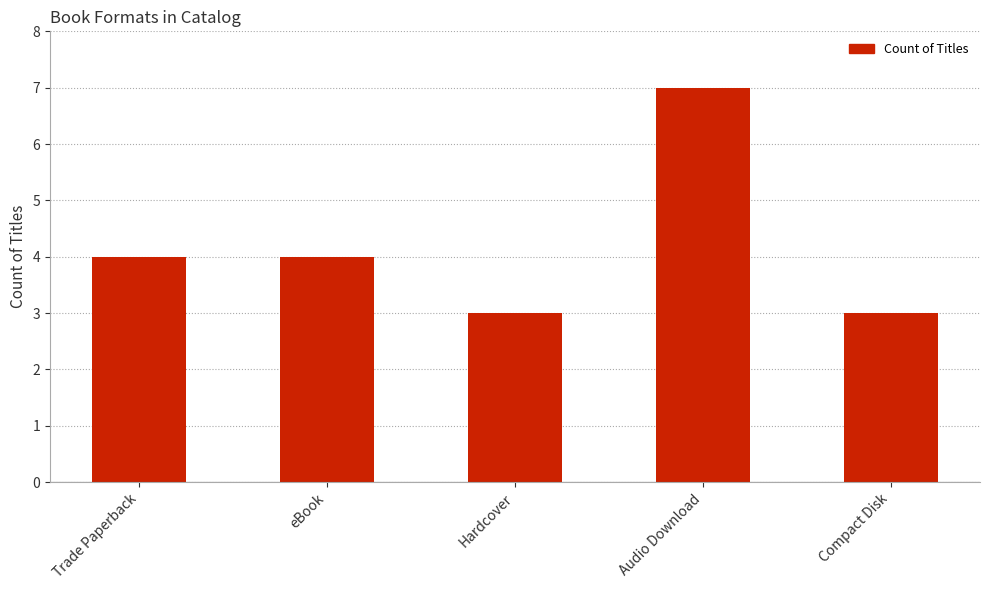

How many distinct data groups are displayed?

1